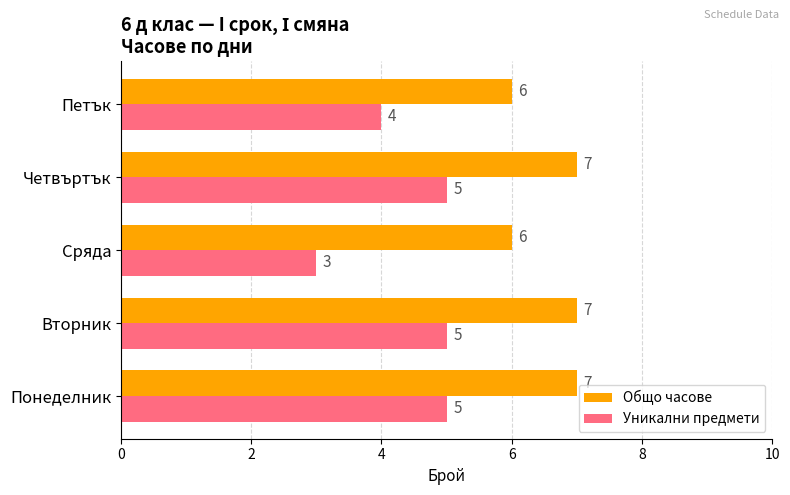

What is the average value of the Общо часове series?

7